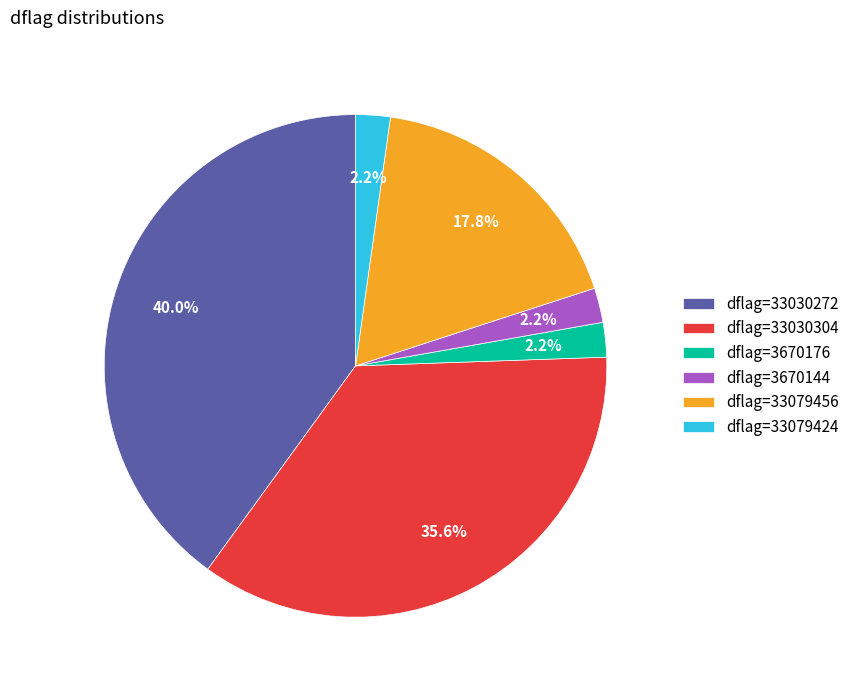

Between dflag=33079424 and dflag=33030272, which is larger?

dflag=33030272